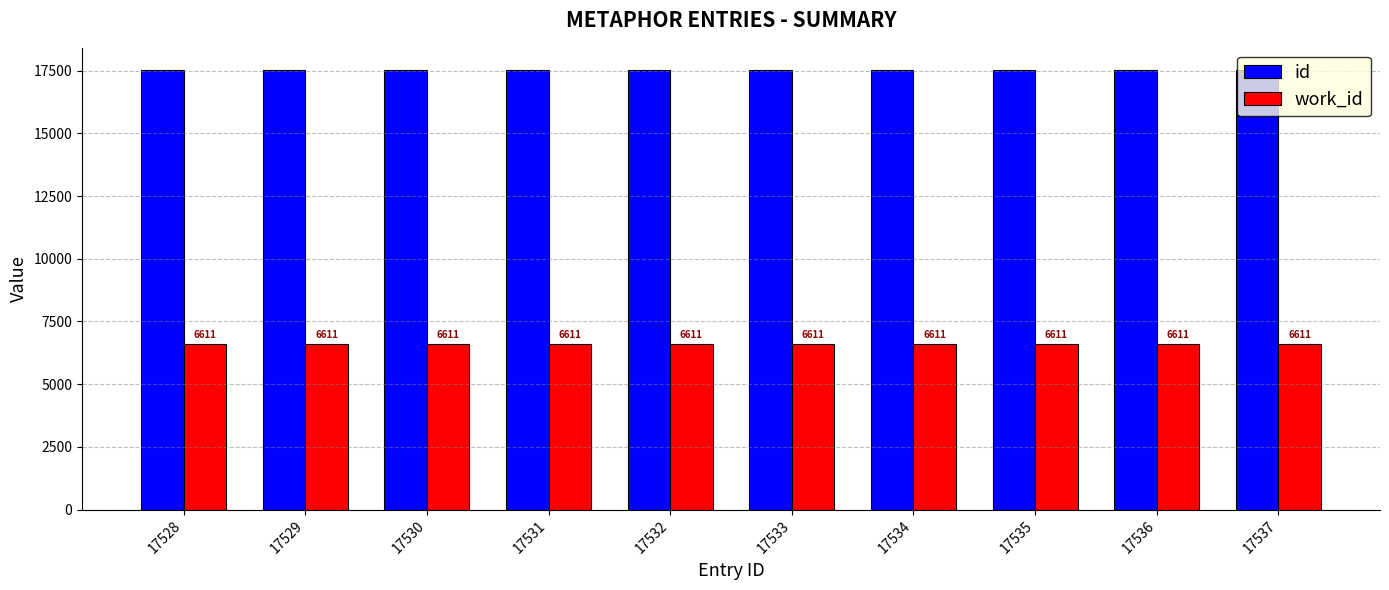

What is the spread (max minus min) of values at 17534?

10923